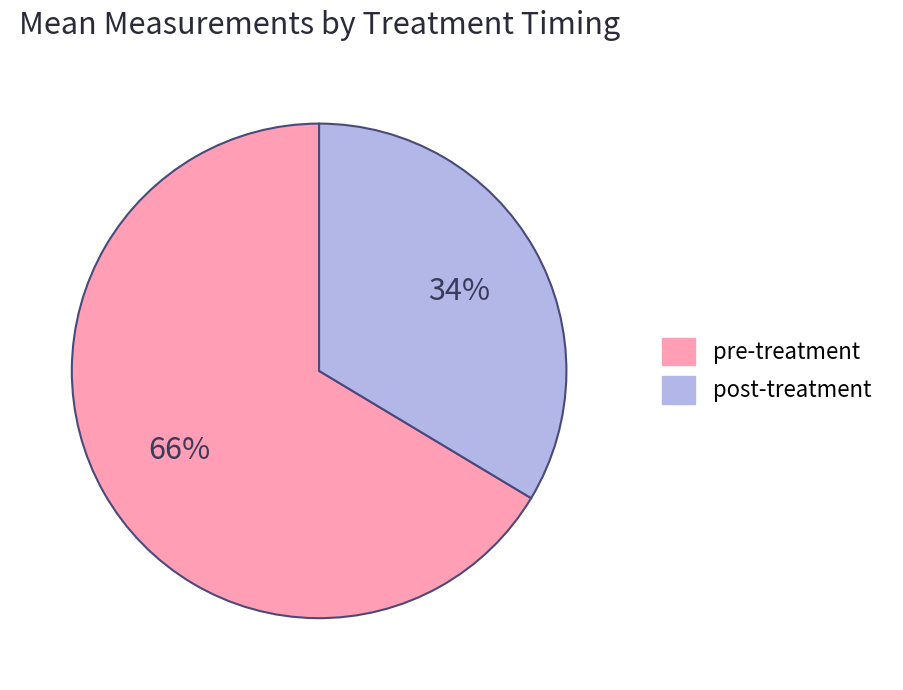

To the nearest percent, what percentage of the pie is pre-treatment?

66%